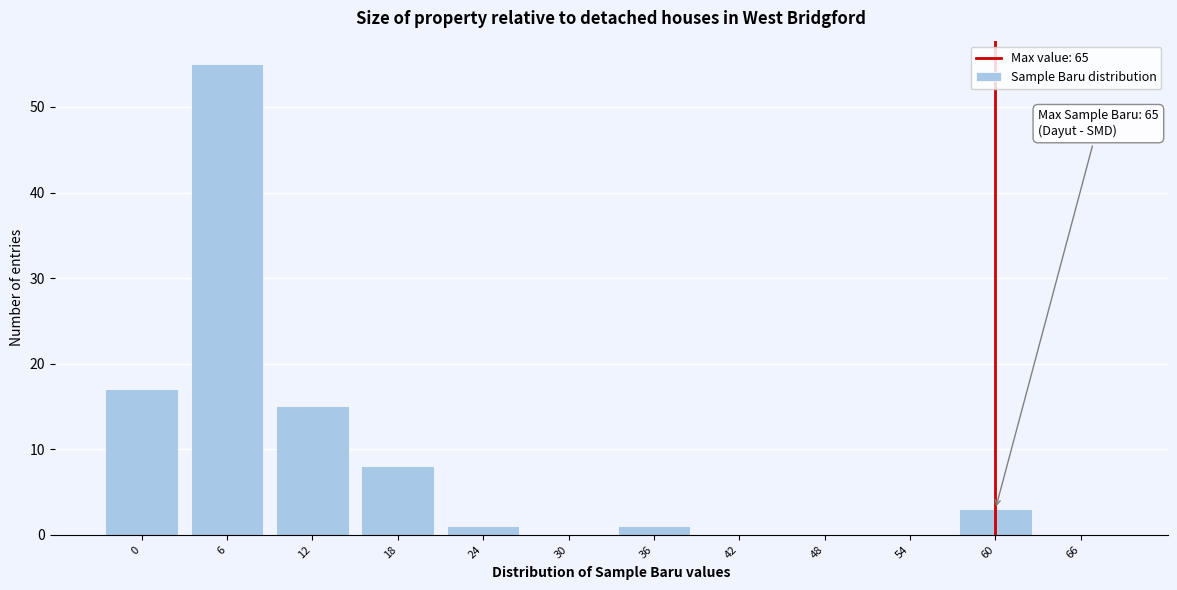

Reading left to right, extract all data points from this chart.

0=17	6=55	12=15	18=8	24=1	30=0	36=1	42=0	48=0	54=0	60=3	66=0